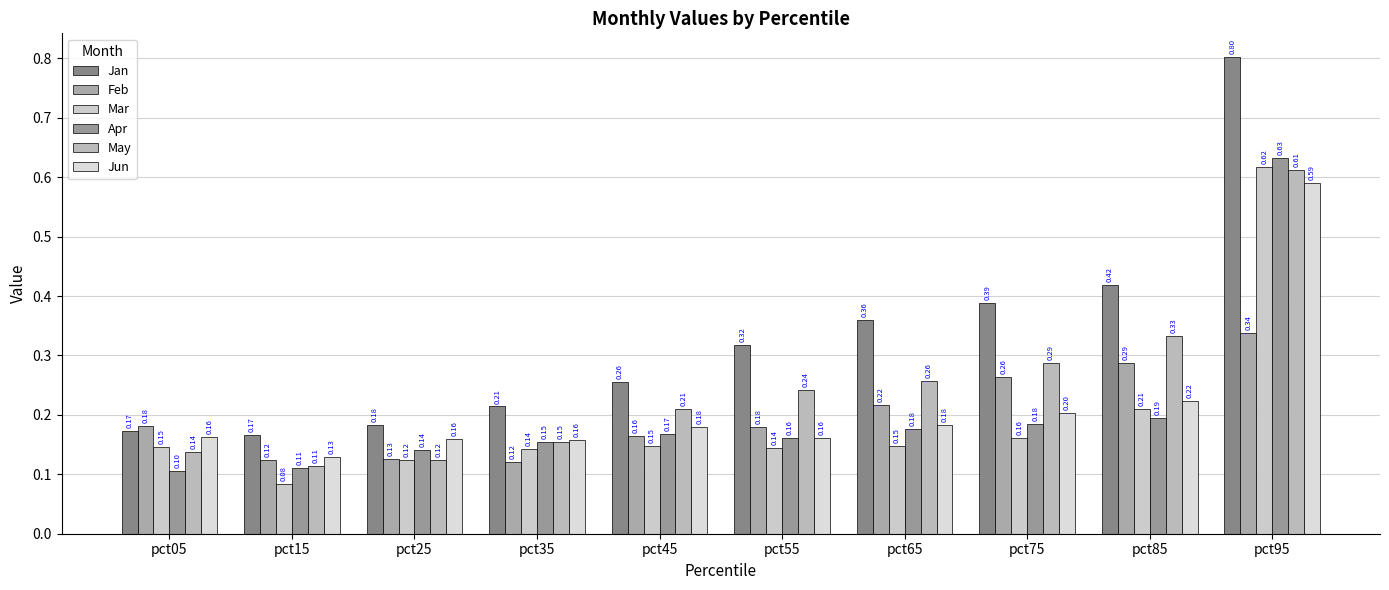

List the labels in order of Feb value, largest first.

pct95, pct85, pct75, pct65, pct05, pct55, pct45, pct25, pct15, pct35